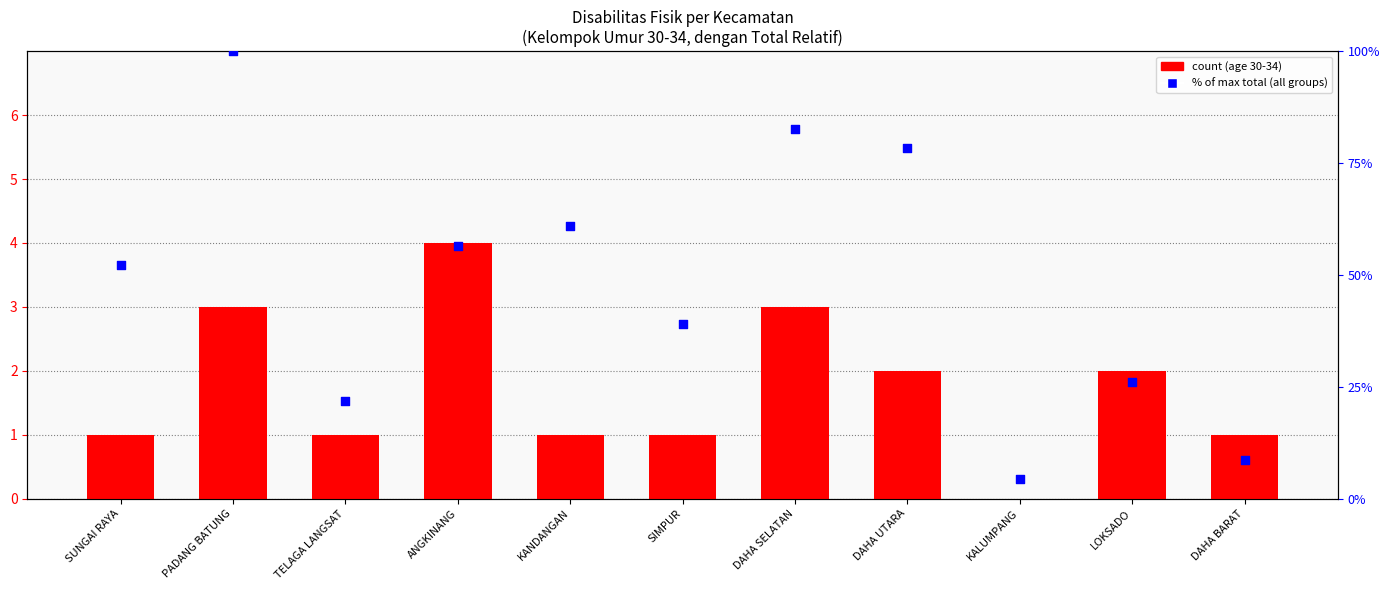

Is the value of count (30-34 age group) at DAHA SELATAN greater than the value of % of max total at LOKSADO?

No